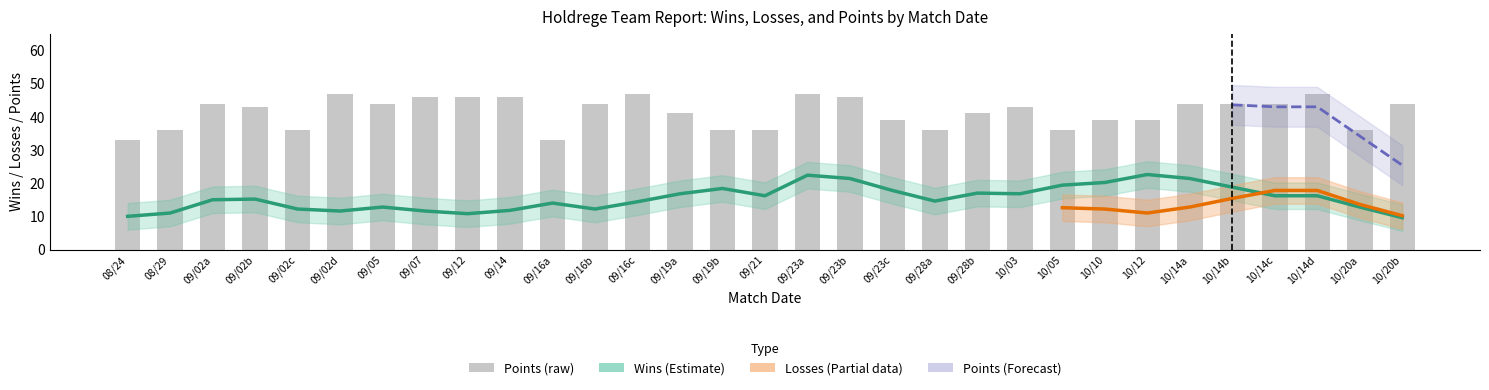

At which category does the chart reach its peak across all series?

5